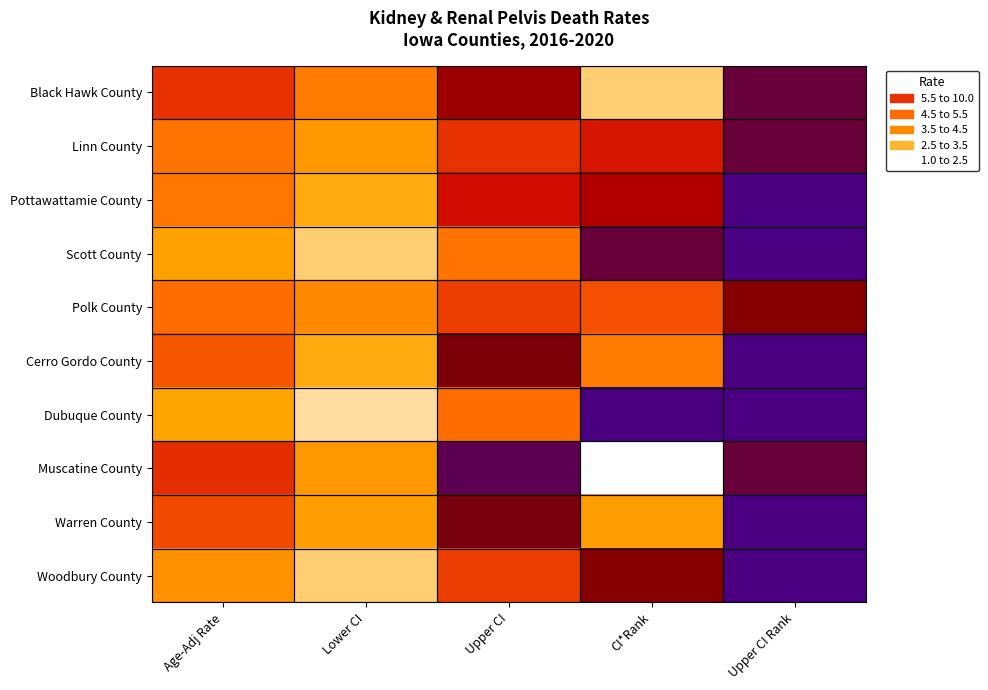

Between Age-Adj Rate and Upper CI, which series saw the biggest shift?

Muscatine County